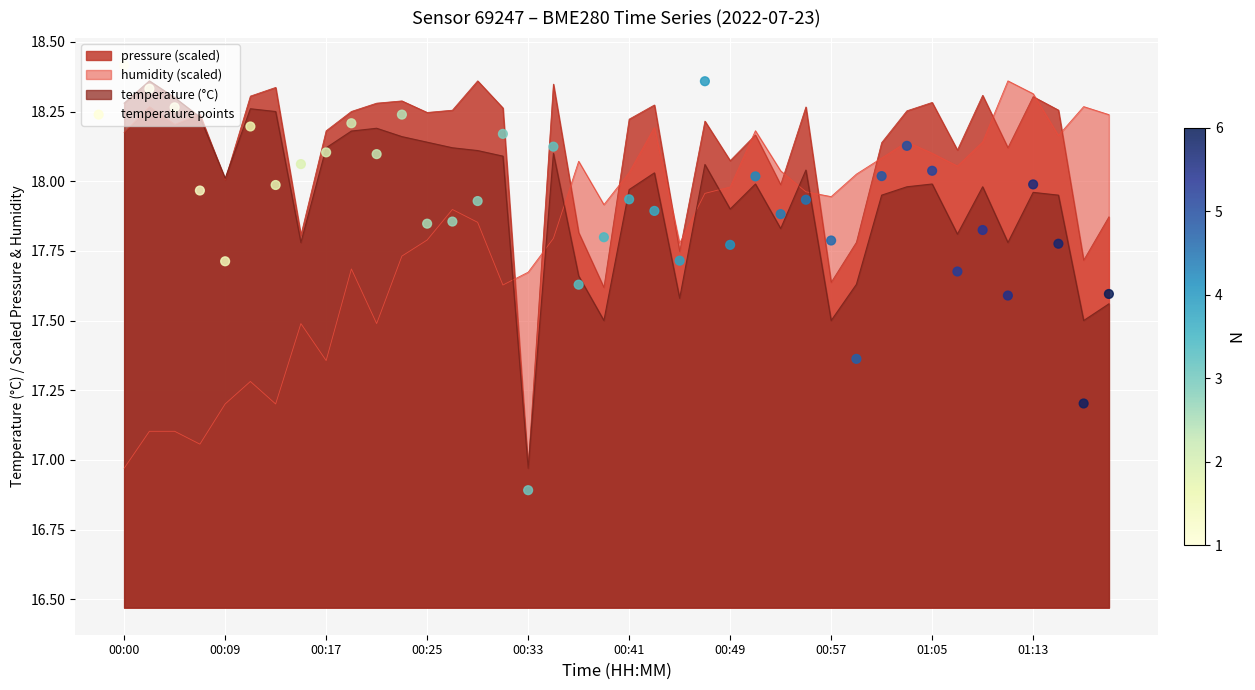

What is the change in value from 00:41 to 39?

-0.6